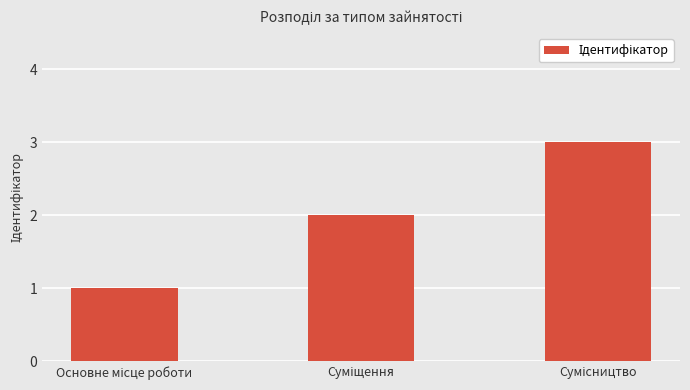

What is the maximum value shown in the chart?

3